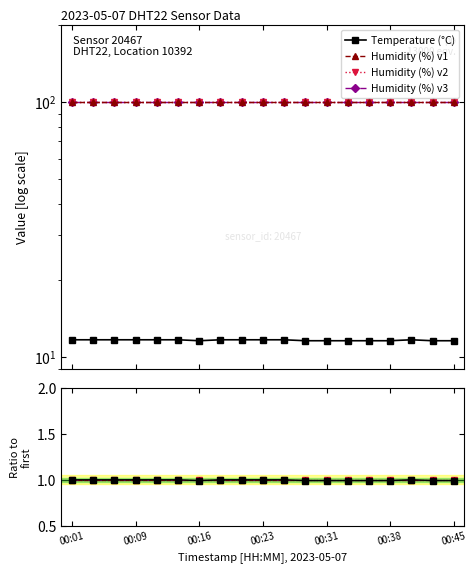

Reading left to right, what are all the values shown in this chart?

11.7	11.7	11.7	11.7	11.7	11.7	11.6	11.7	11.7	11.7	11.7	11.6	11.6	11.6	11.6	11.6	11.7	11.6	11.6